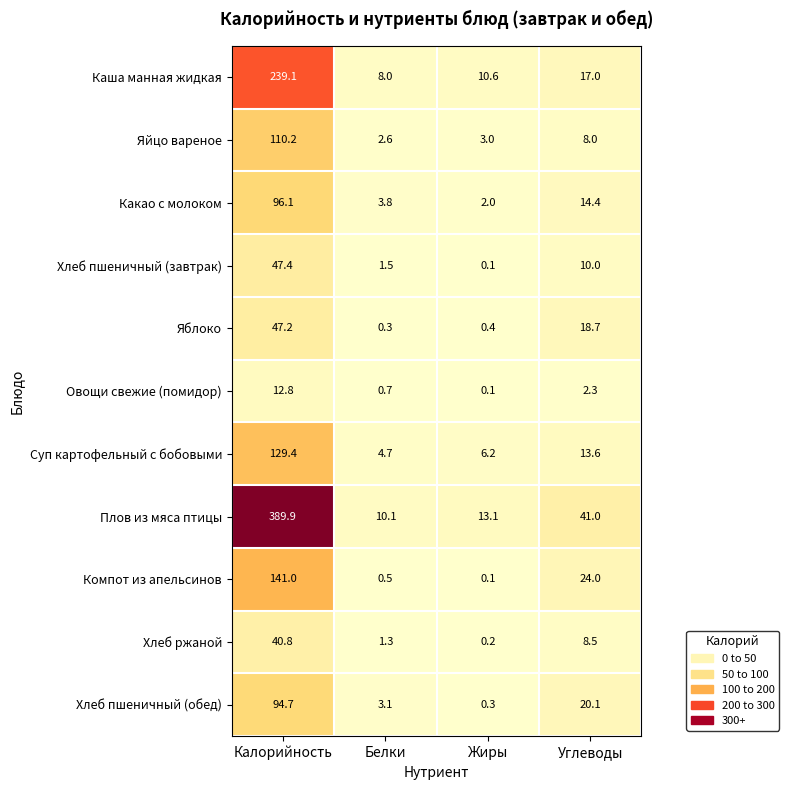

The value of Плов из мяса птицы at Углеводы is 72.3. True or false?

False